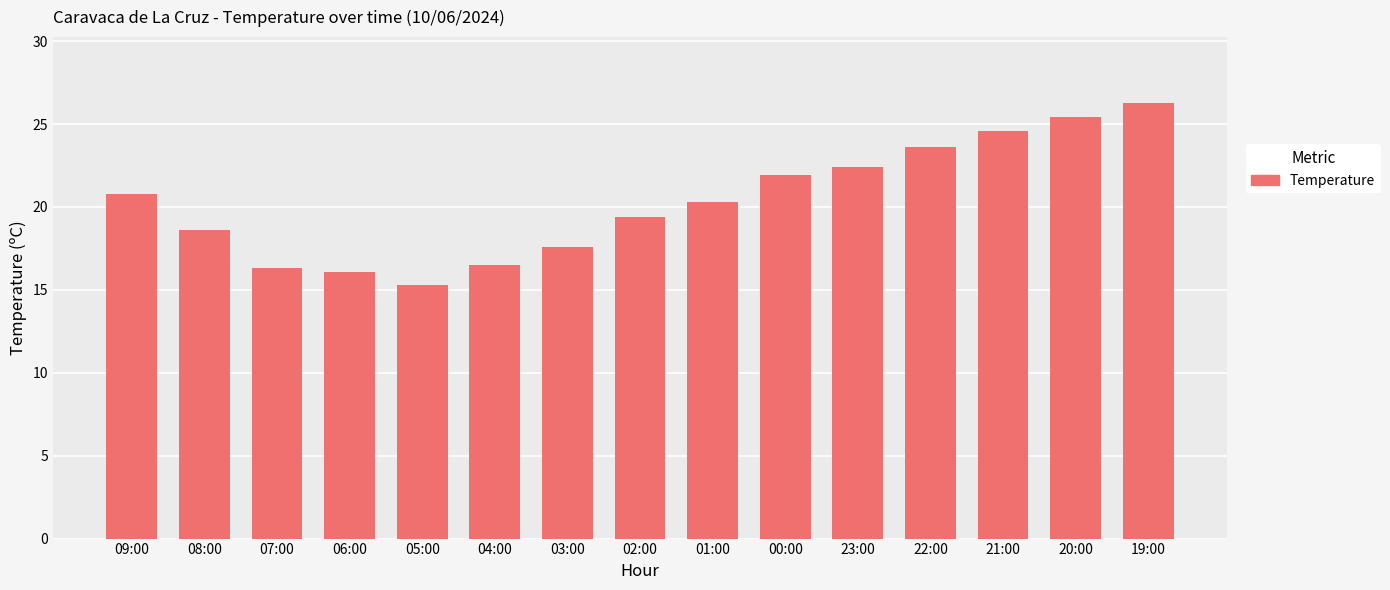

Reading left to right, transcribe all the data shown in this chart.

20.8	18.6	16.3	16.1	15.3	16.5	17.6	19.4	20.3	21.9	22.4	23.6	24.6	25.4	26.3